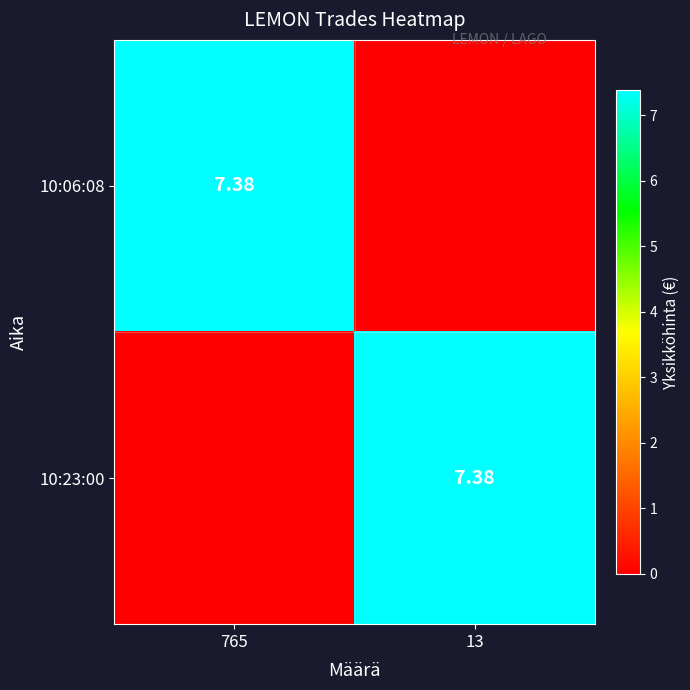

Which label corresponds to the smallest value in the chart?

13